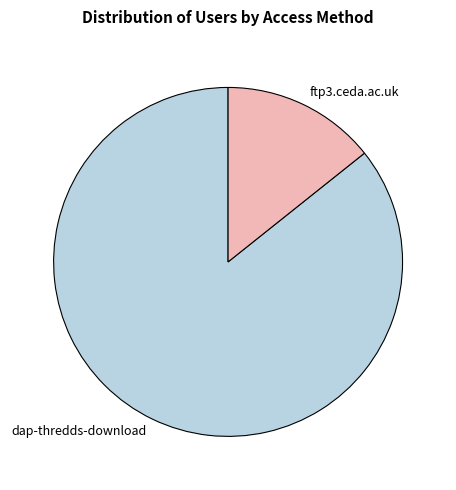

Which slice is the largest?

dap-thredds-download